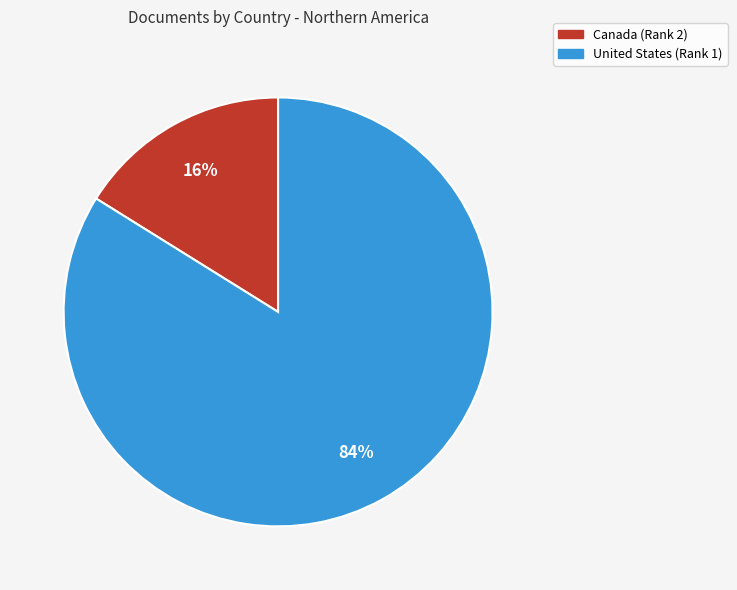

Do United States and Canada together represent more than half of the pie?

Yes